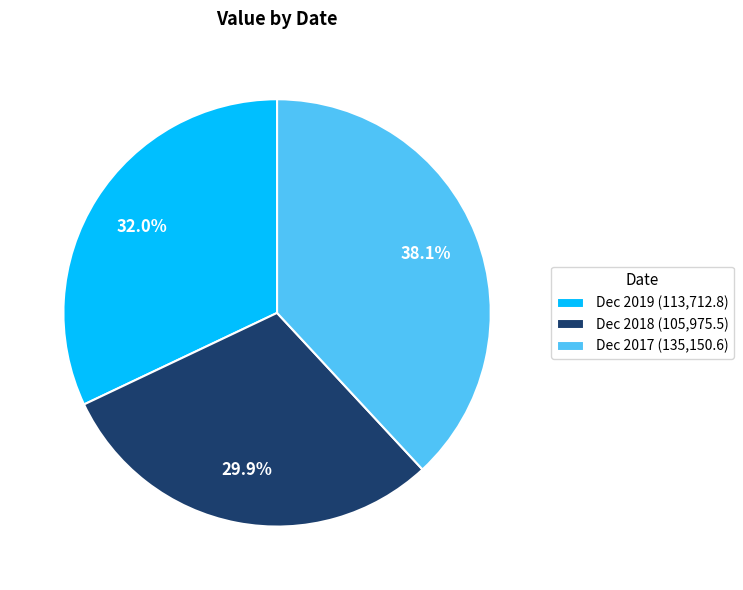

To the nearest percent, what is the average slice percentage?

33%